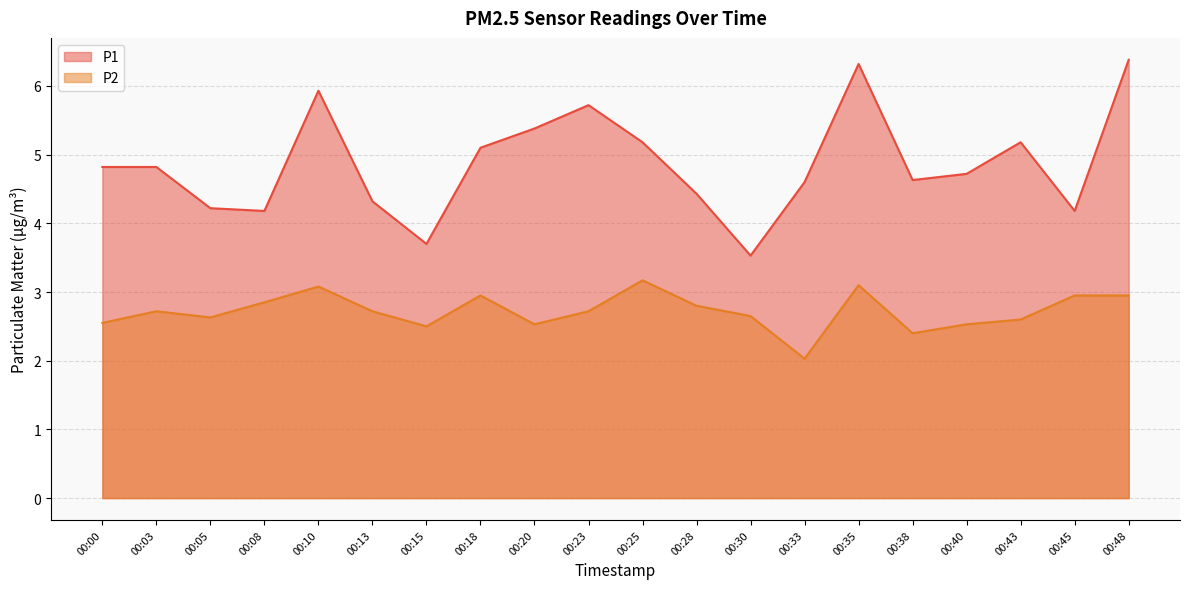

Which category has the lowest value across all series?

00:33